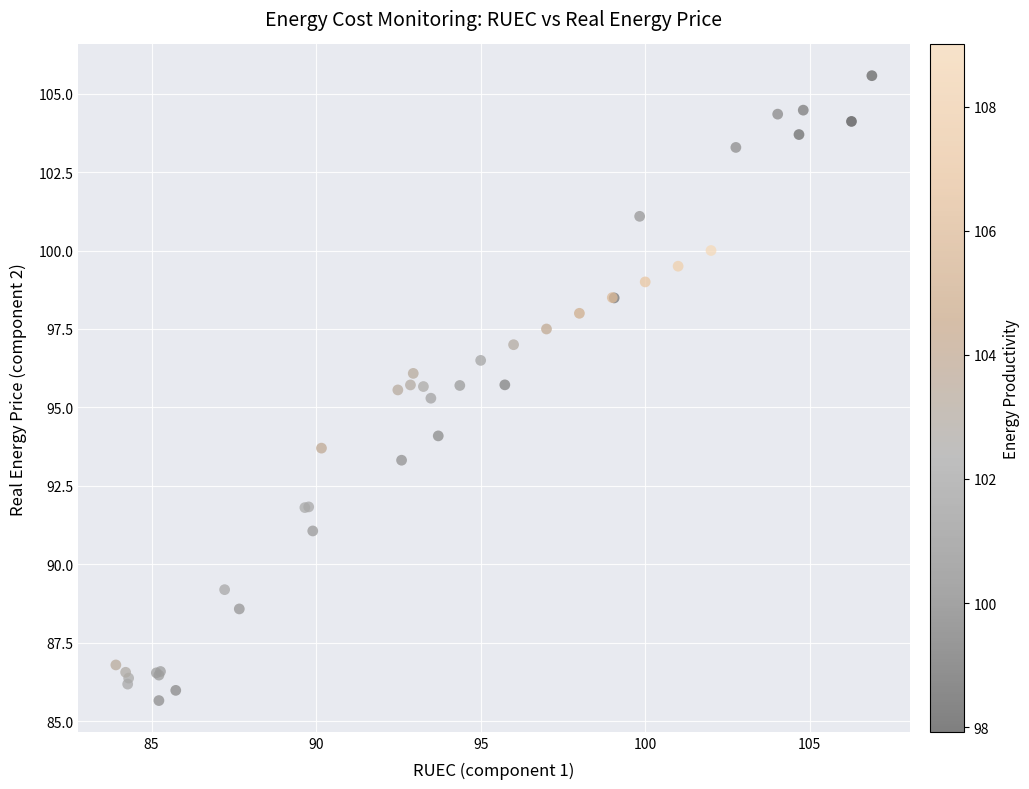

What Y value in the scatter plot is closest to 95?

95.3